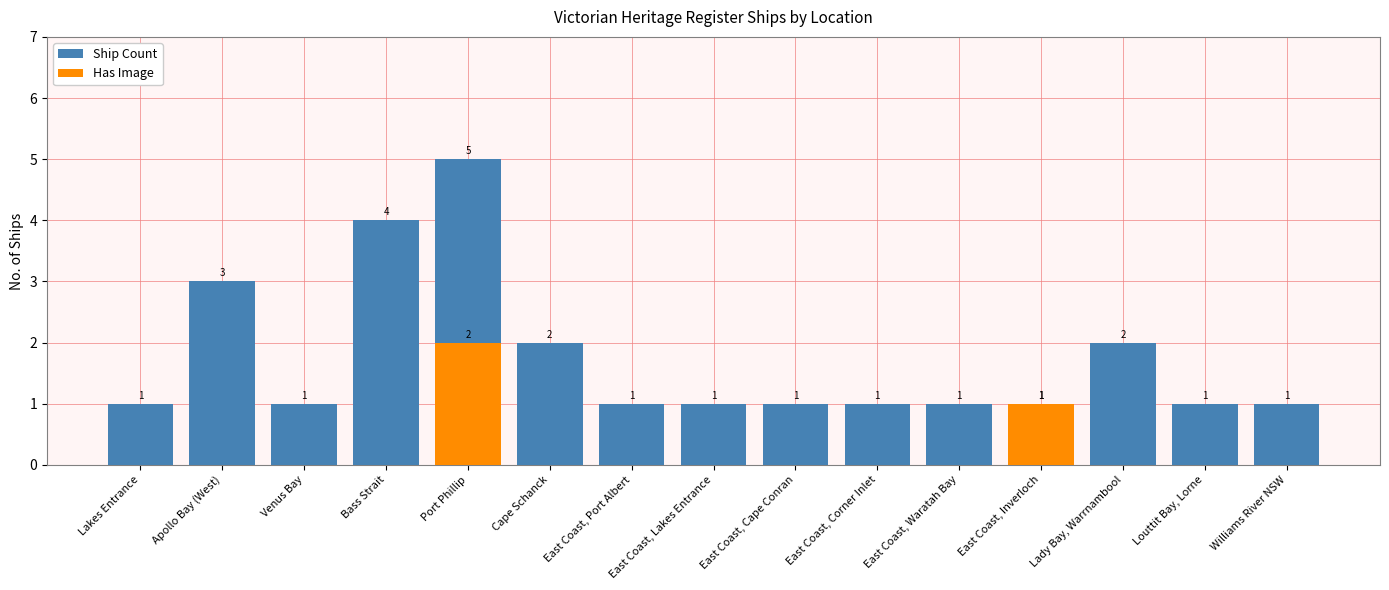

What are all the series names shown in the legend?

Ship Count, Has Image